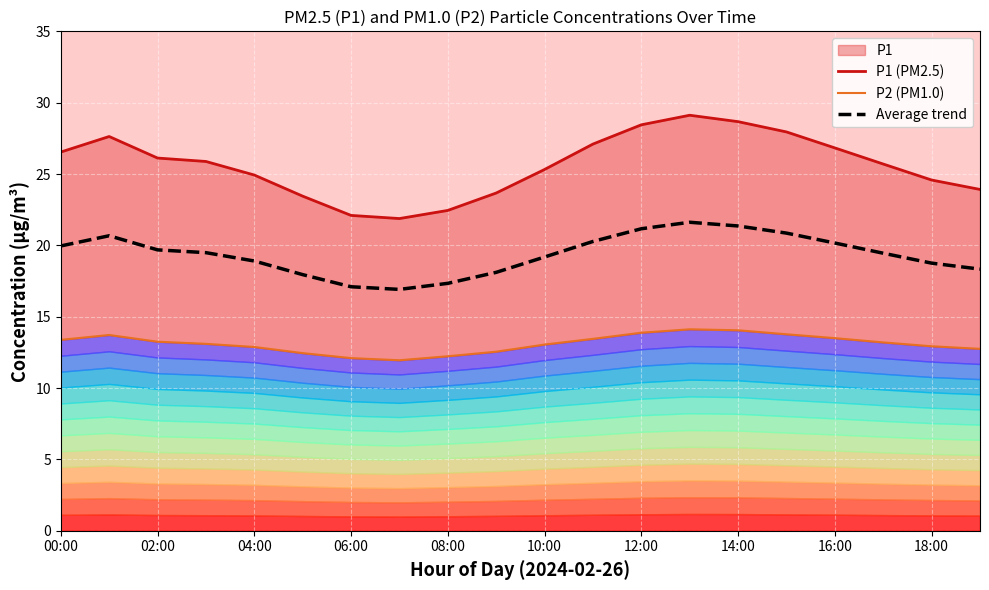

What is the highest value of the Average trend series?

21.6